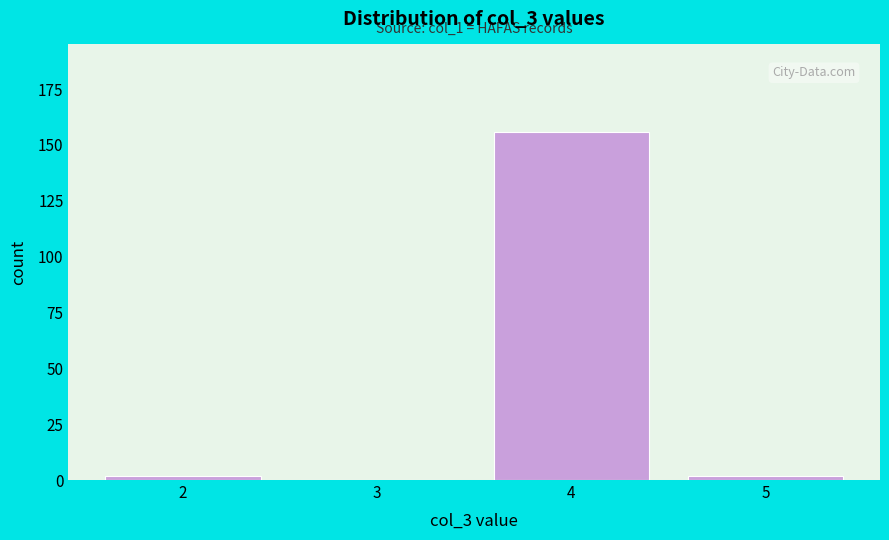

Which range on the x-axis has the tallest bar?

3.5 to 4.5